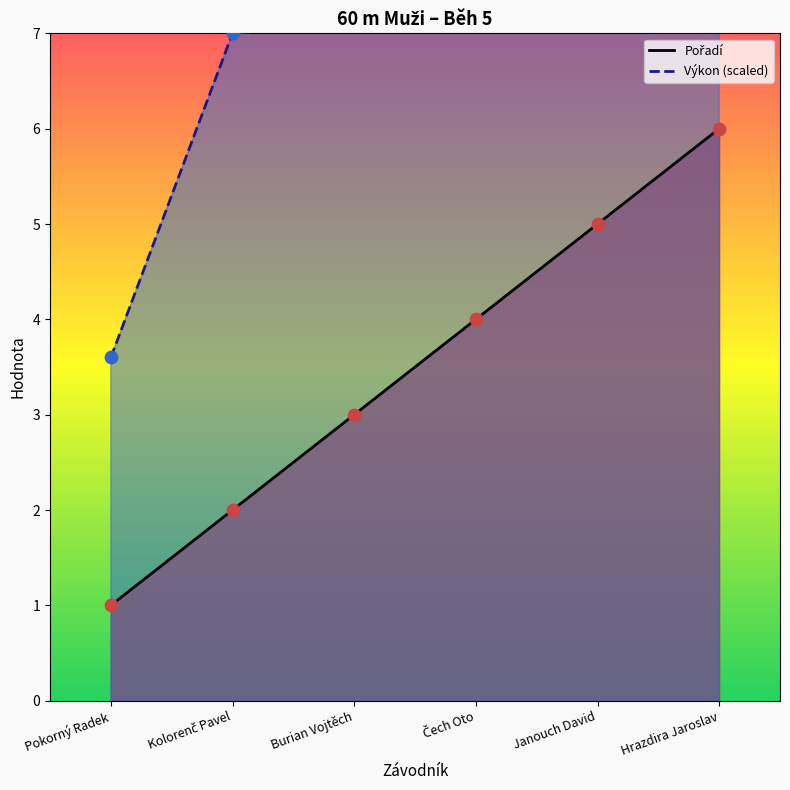

What is the total value across all series at Pokorný Radek?

4.6